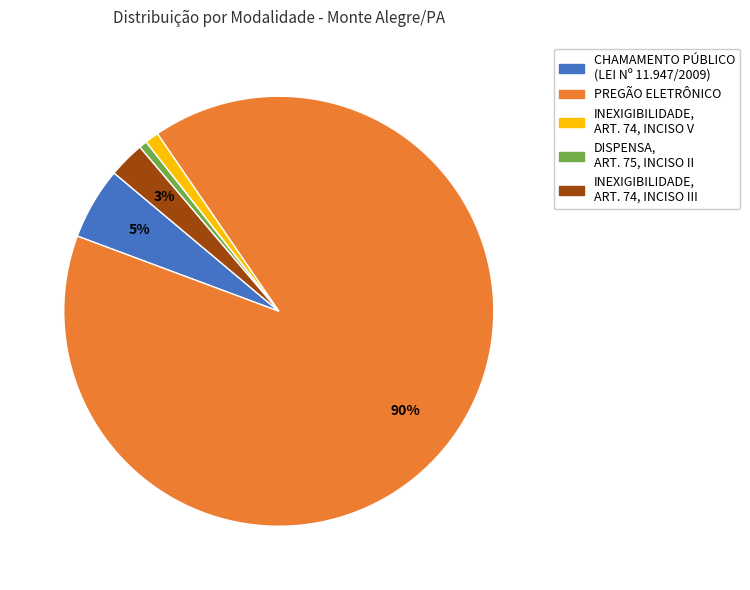

Combined, do PREGÃO ELETRÔNICO and INEXIGIBILIDADE, ART. 74, INCISO III account for over 50%?

Yes